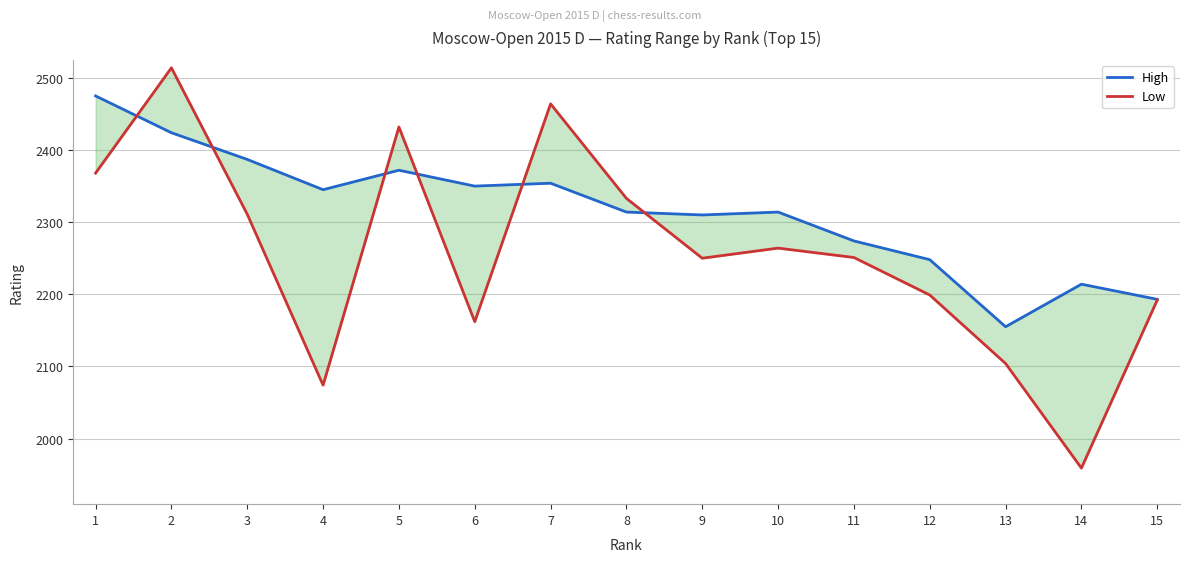

True or false: High and Low cross at least once.

True